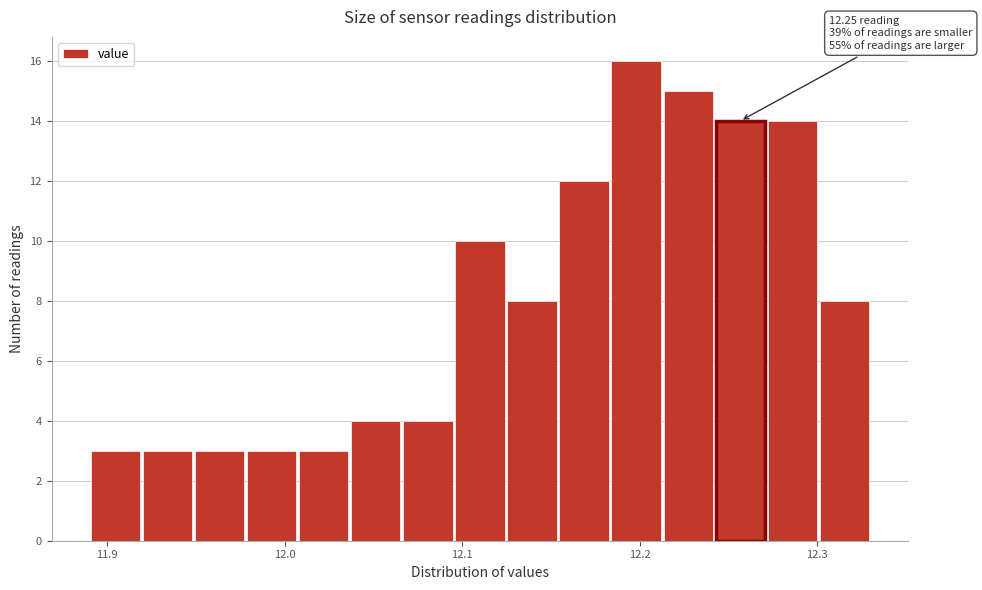

Around what value on the x-axis is the tallest bar? Give the approximate position of its centre, as read against the axis.

12.20